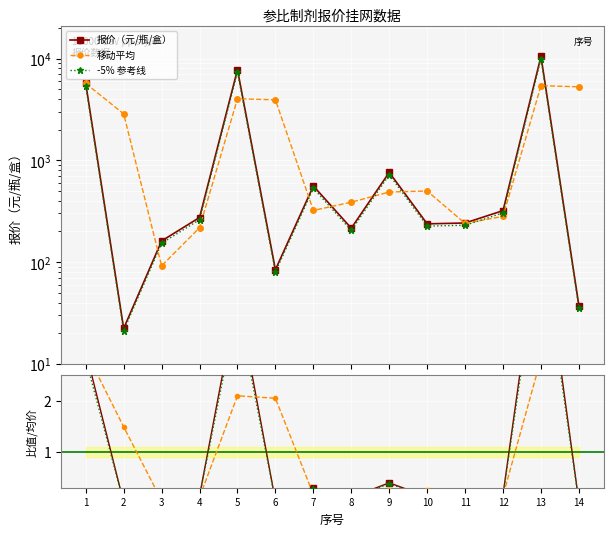

What is the difference between the second highest and second lowest values in the 移动平均 series?

5192.5